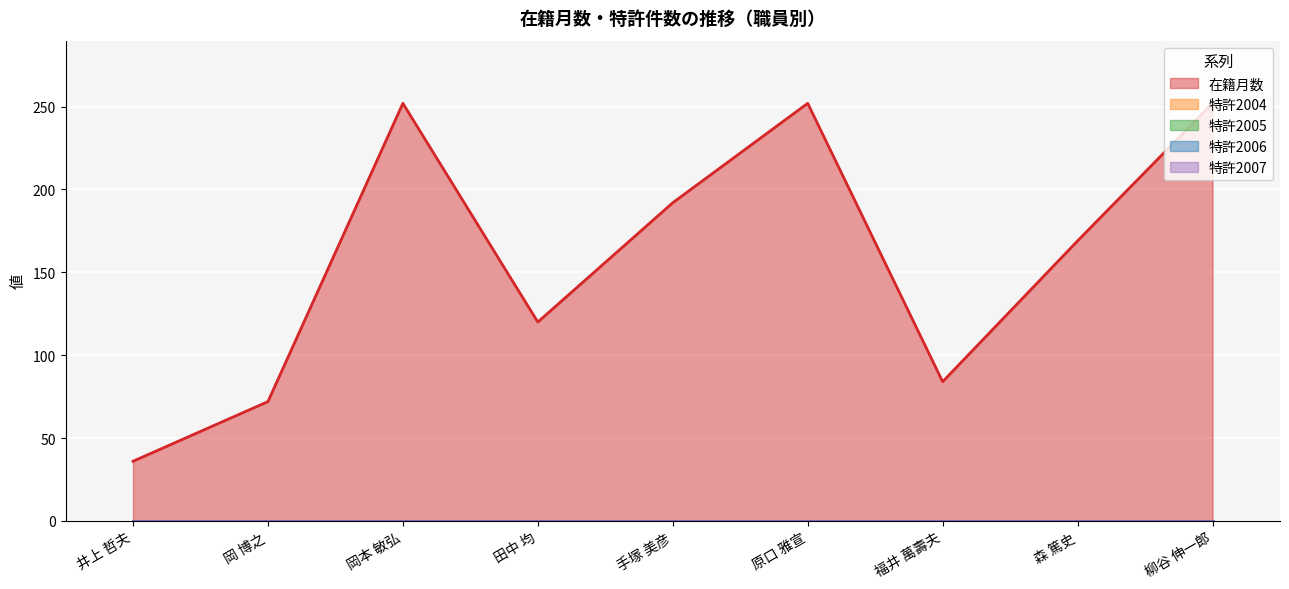

True or false: 特許2005 and 特許2004 cross at least once.

False